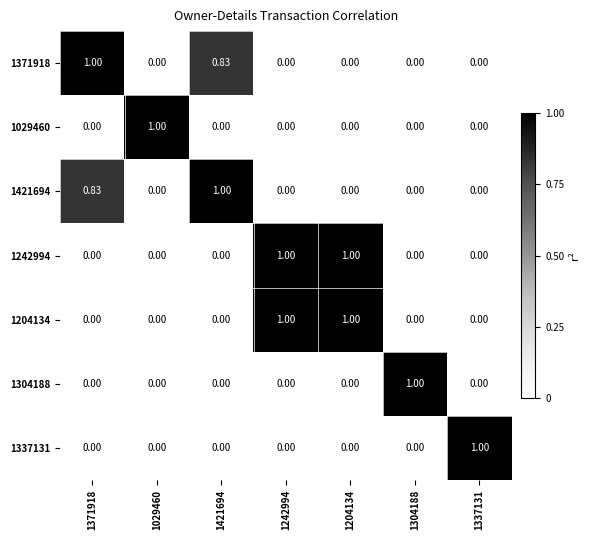

Which series has the largest range (max minus min)?

1371918